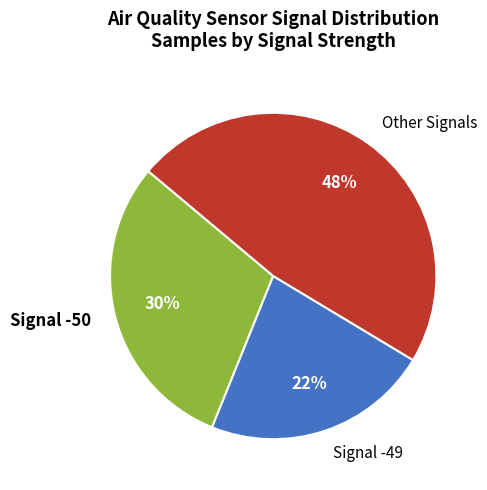

How many slices are in this pie chart?

3